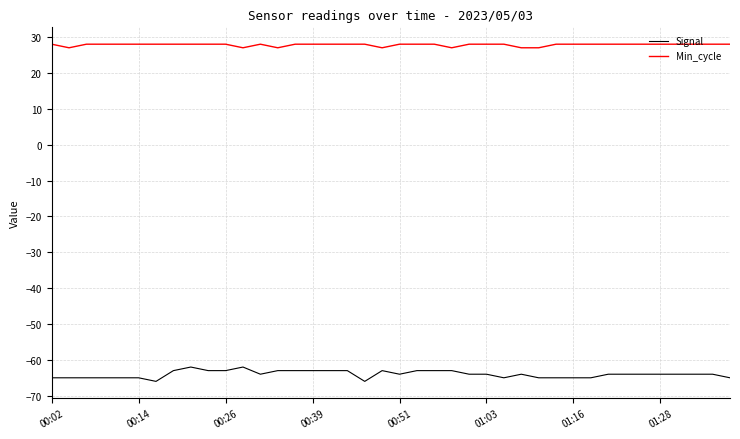

How many lines are shown in the chart?

2